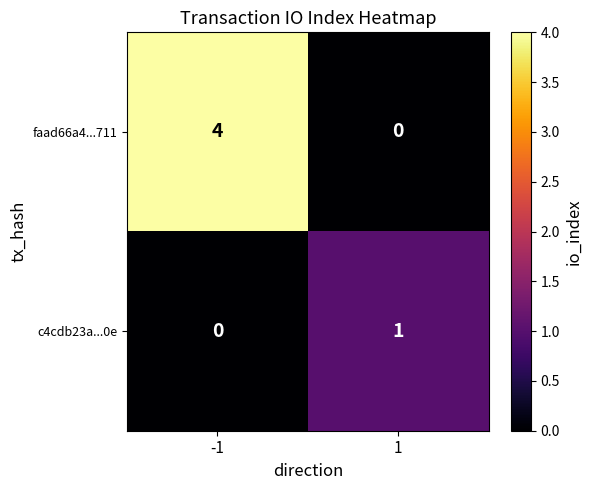

Which series has the largest range (max minus min)?

faad66a4...711